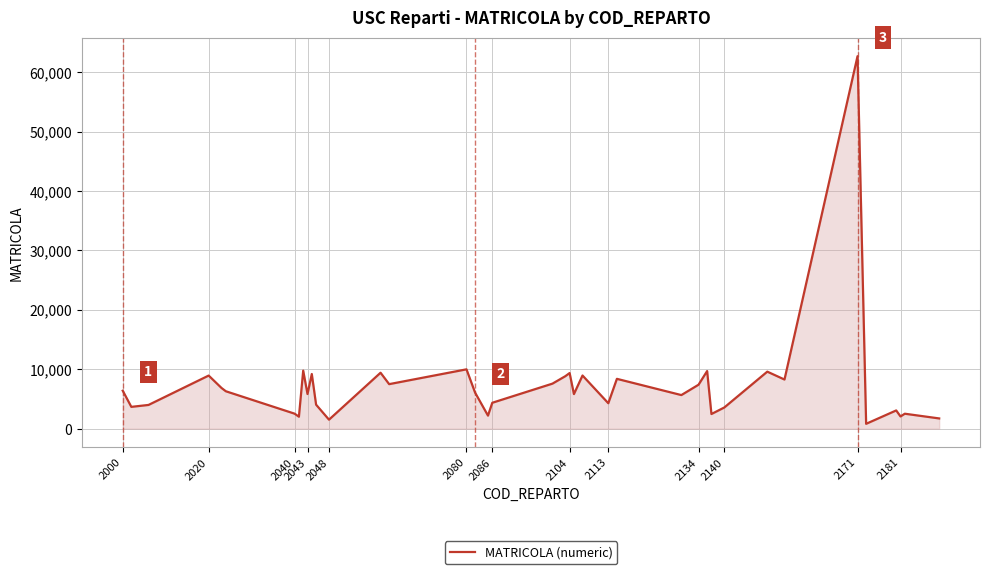

What is the difference between the maximum and minimum values?

61880